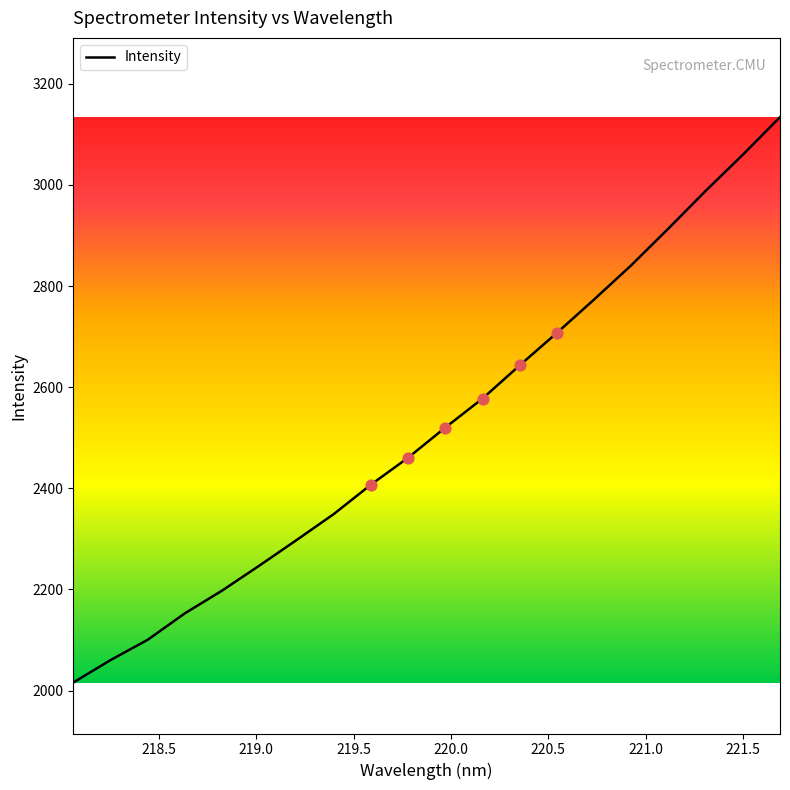

What is the difference between the maximum and minimum values?

1118.1